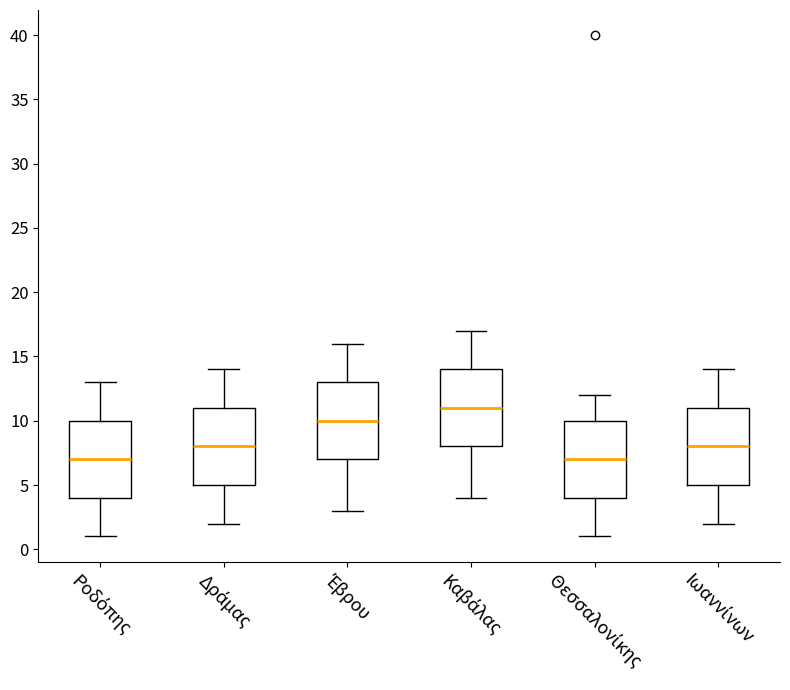

Which box's median line is the highest?

Καβάλας